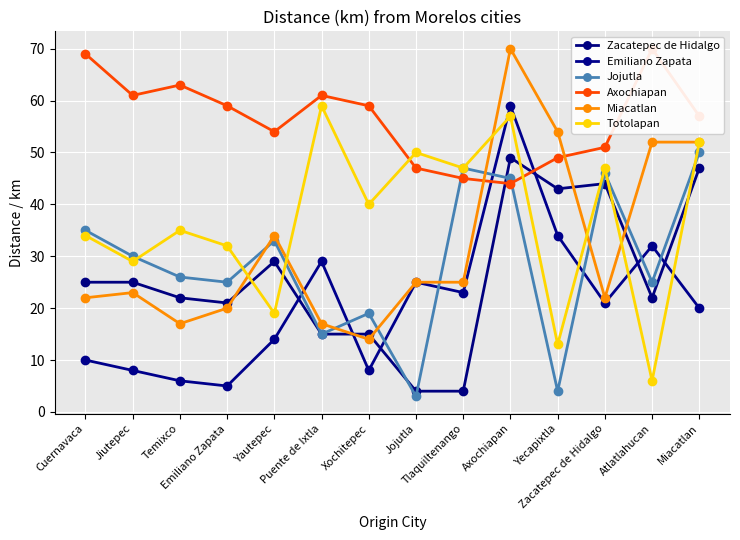

What are all the series names shown in the legend?

Zacatepec de Hidalgo, Emiliano Zapata, Jojutla, Axochiapan, Miacatlan, Totolapan